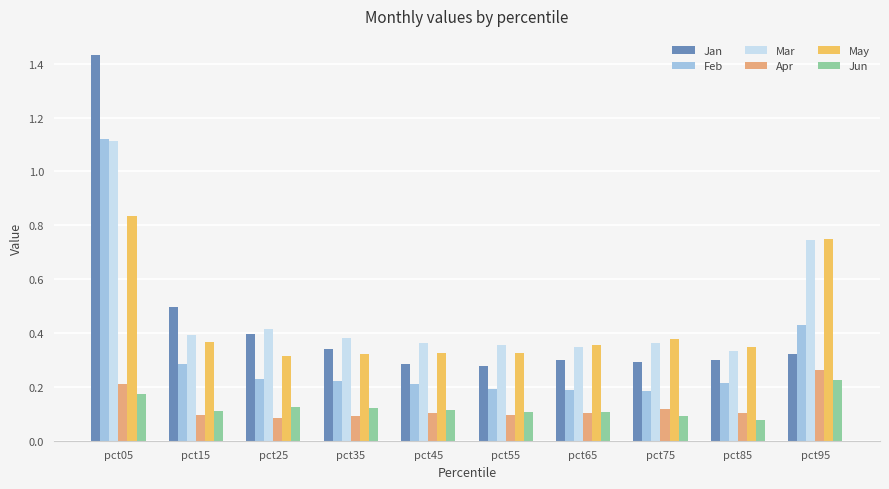

True or false: Mar has a value of 0.5 at pct35.

False